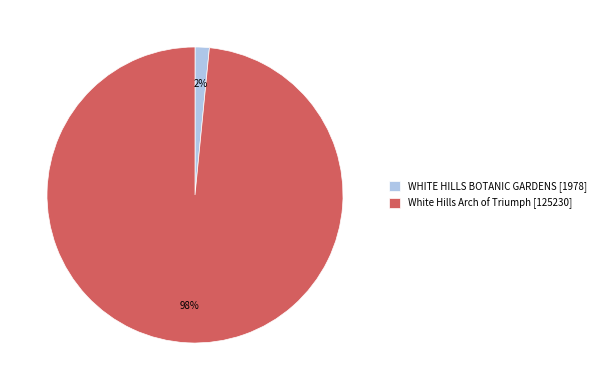

Is the sum of White Hills Arch of Triumph [125230] and WHITE HILLS BOTANIC GARDENS [1978] greater than half?

Yes